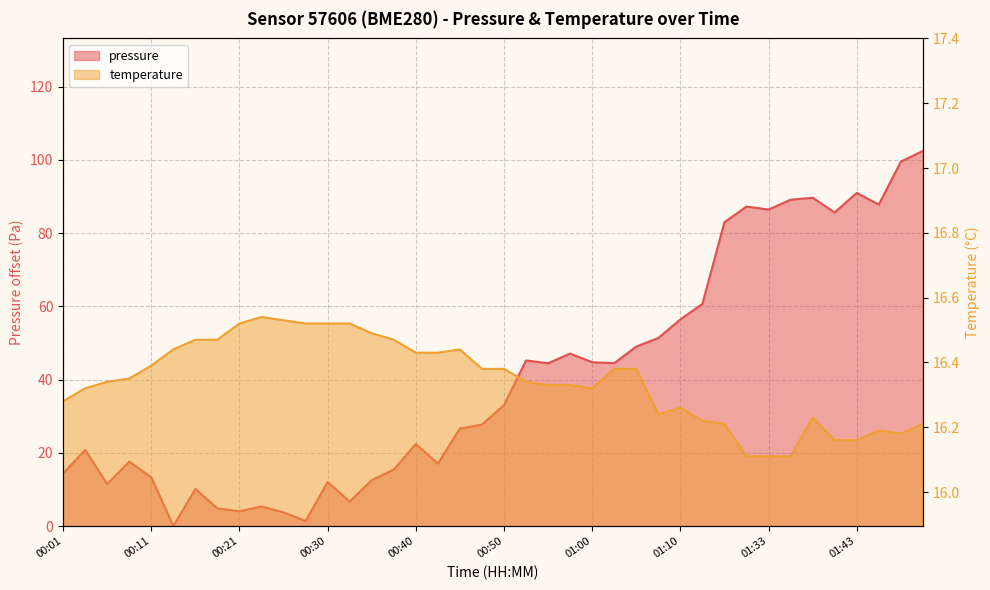

How many values in pressure are above zero?

39